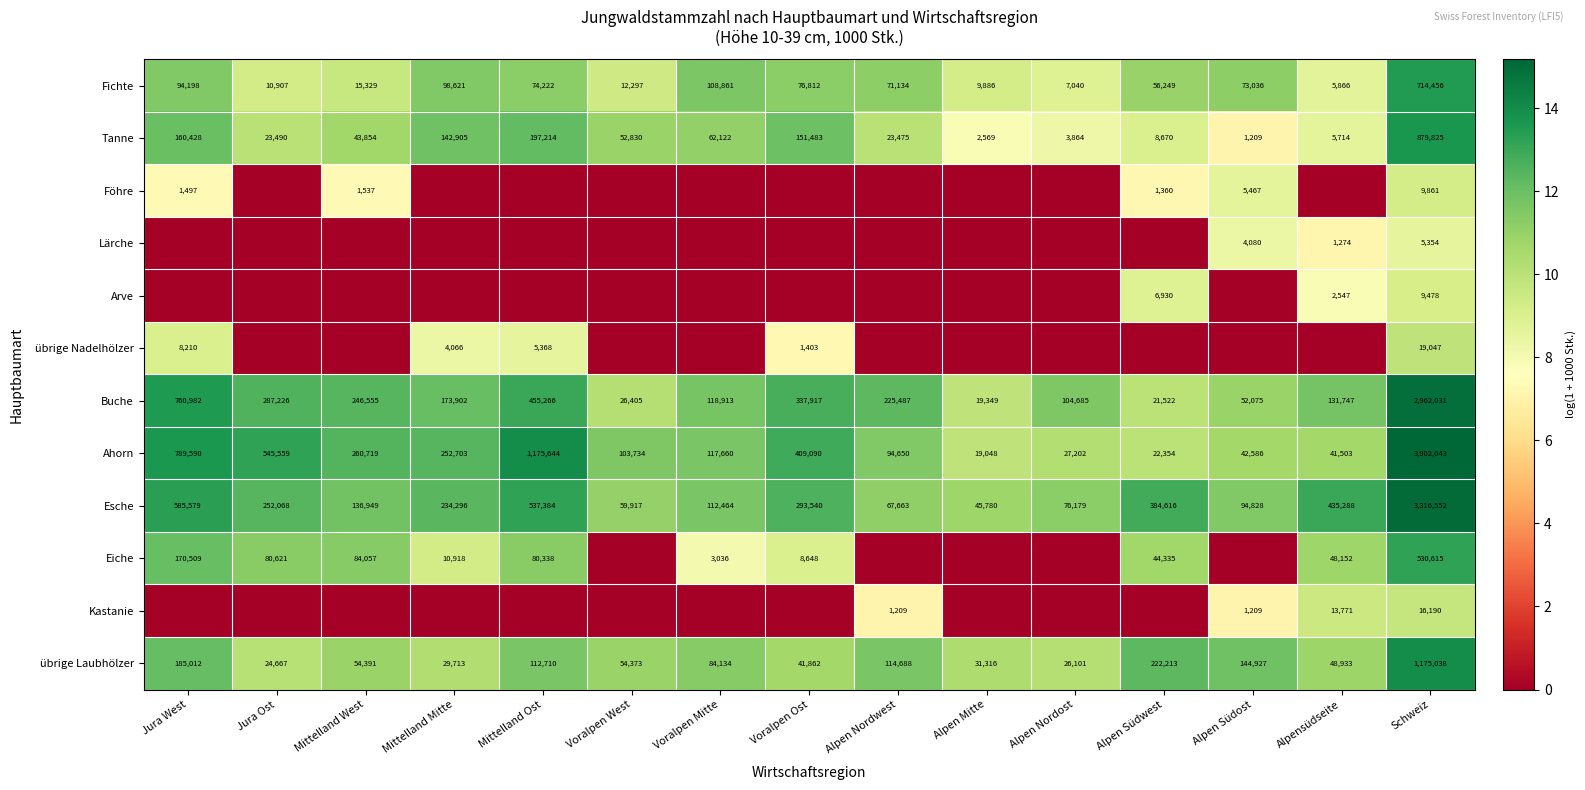

Which has a higher value, Alpen Nordwest or Jura West?

Jura West